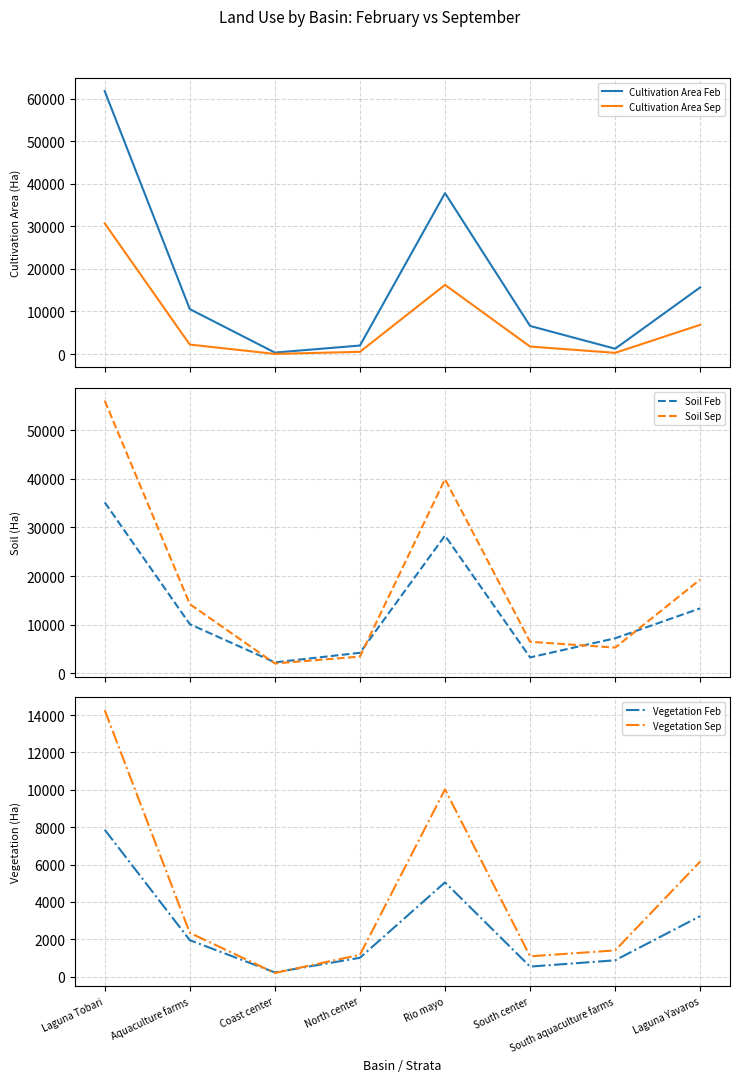

Is it true that Vegetation Sep equals 14259 at Laguna Tobari?

True